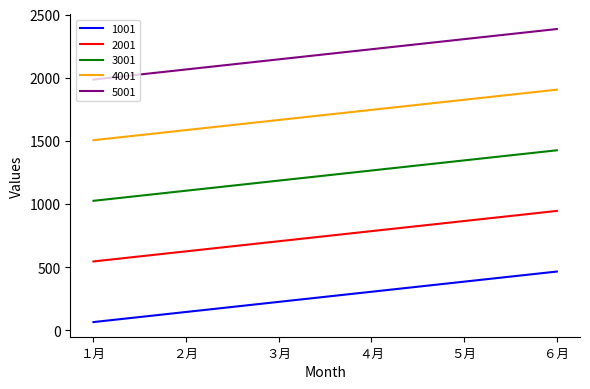

What is the average value of the 2001 series?

745